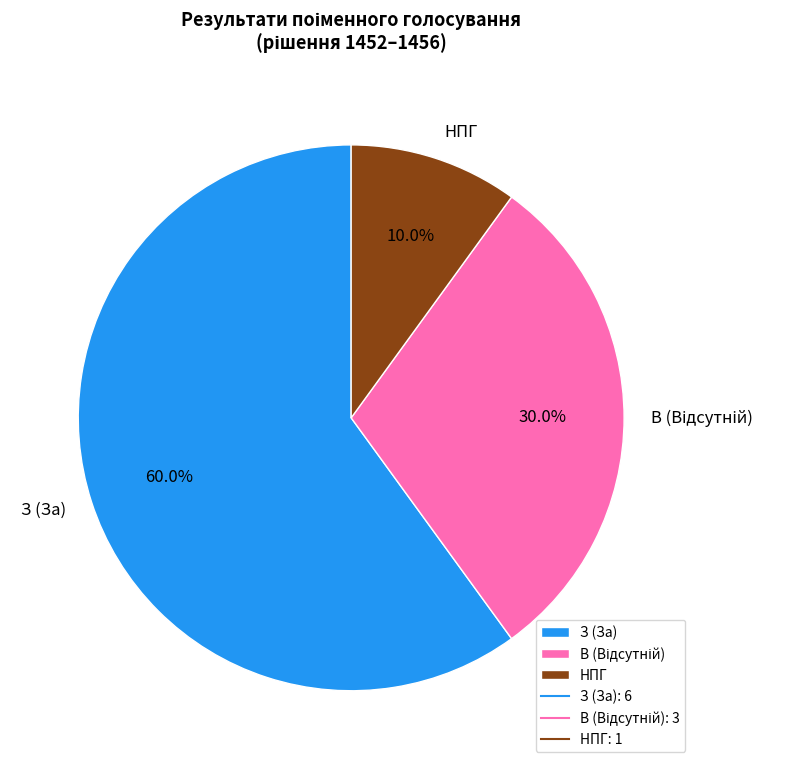

What is the majority slice?

З (За)